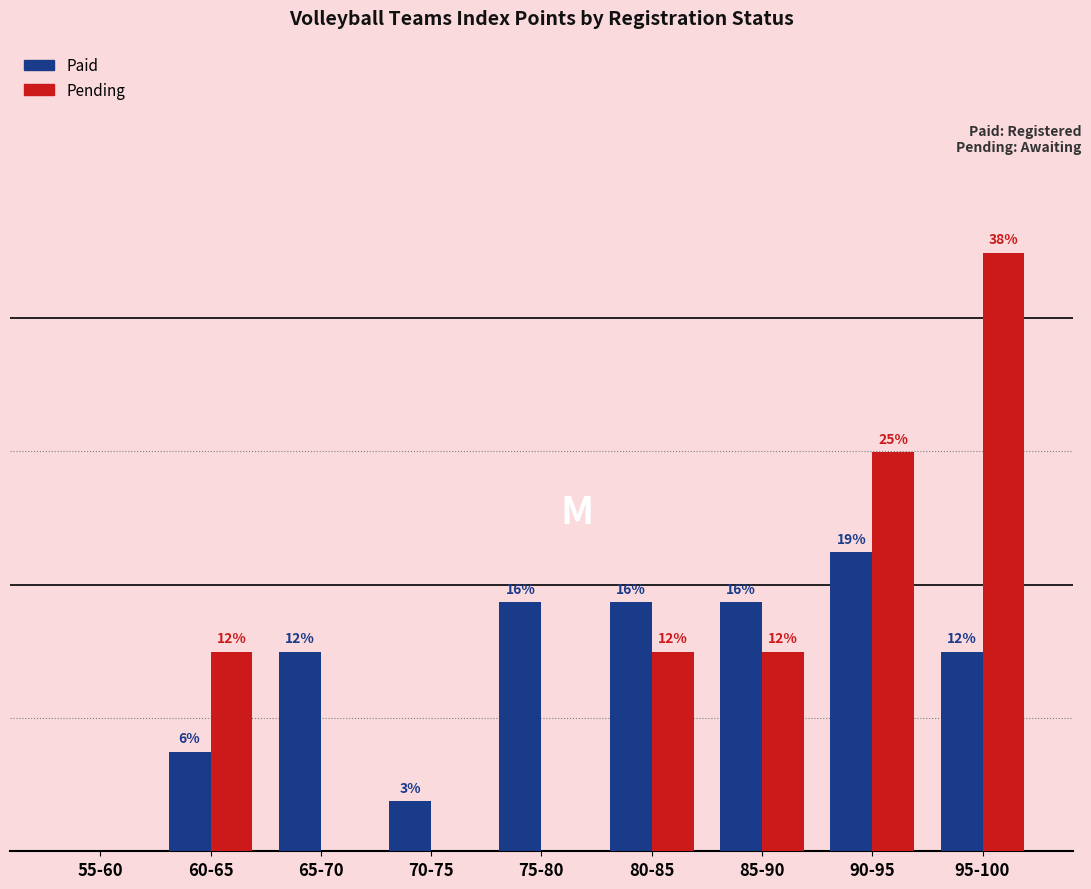

Are the bars grouped side by side (vs. stacked)?

Yes